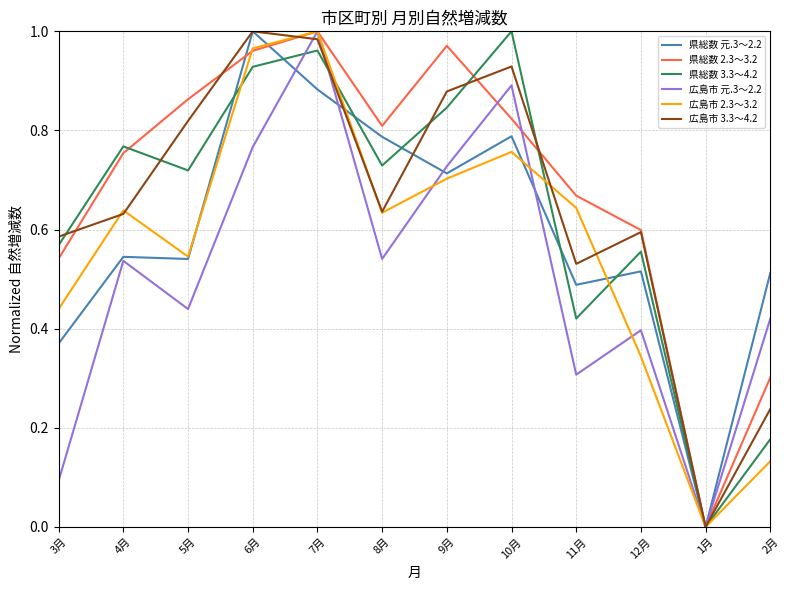

At which category does 県総数 3.3～4.2 reach its first local valley?

5月